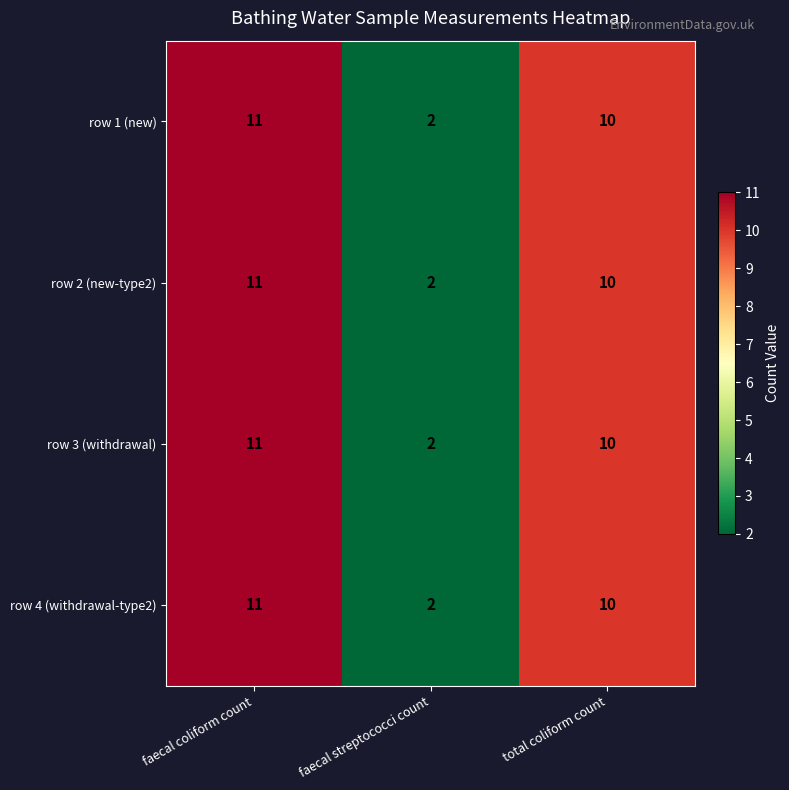

What is the total value across all series at faecal streptococci count?

8